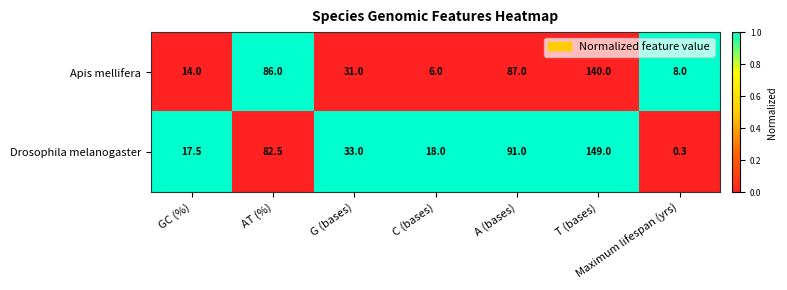

How many series are shown in this chart?

2